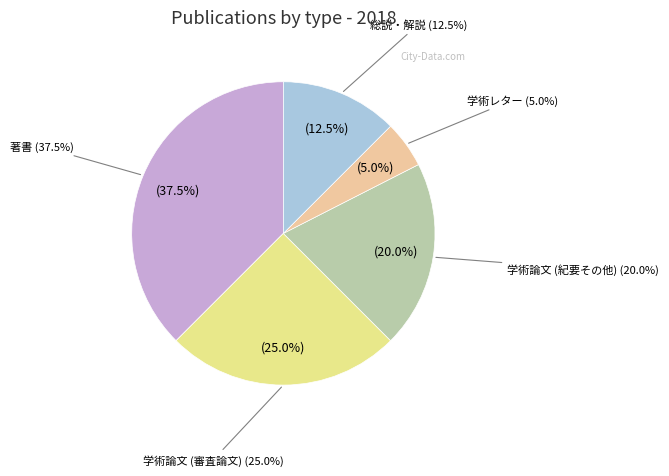

Combined, what portion of the pie is 学術レター and 著書?

42.5%